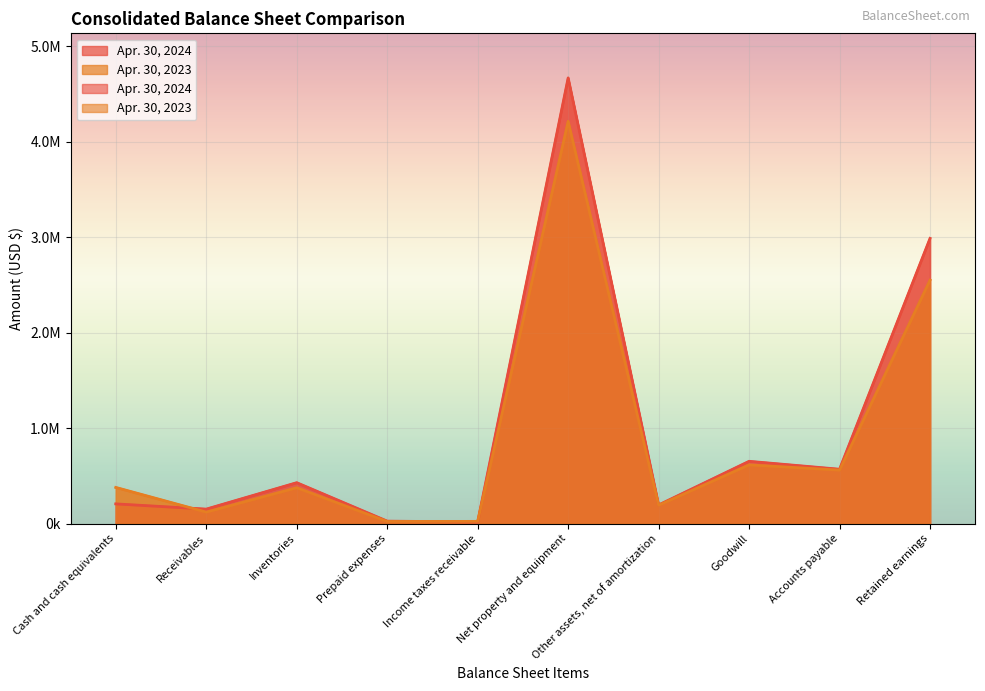

At which category does the chart reach its minimum across all series?

Income taxes receivable